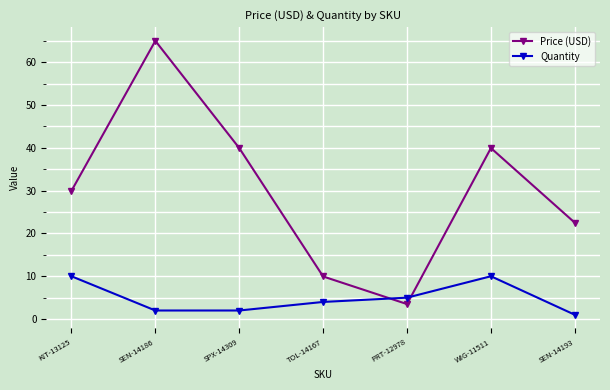

What is the highest value of the Quantity series?

10.0